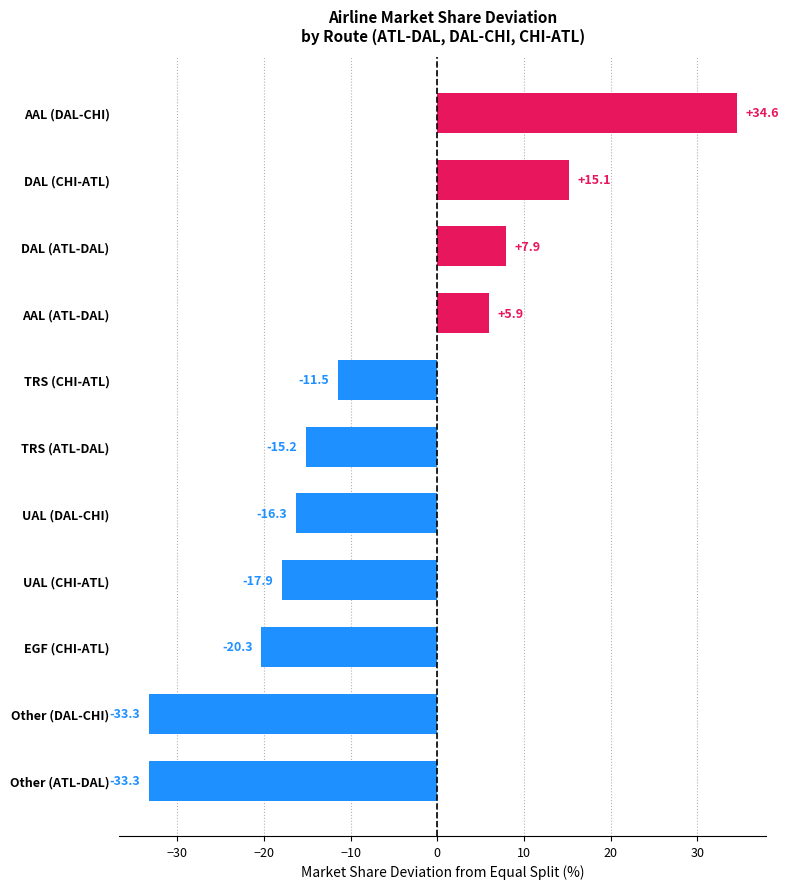

What is the label of the 1st bar from the top?

AAL (DAL-CHI)